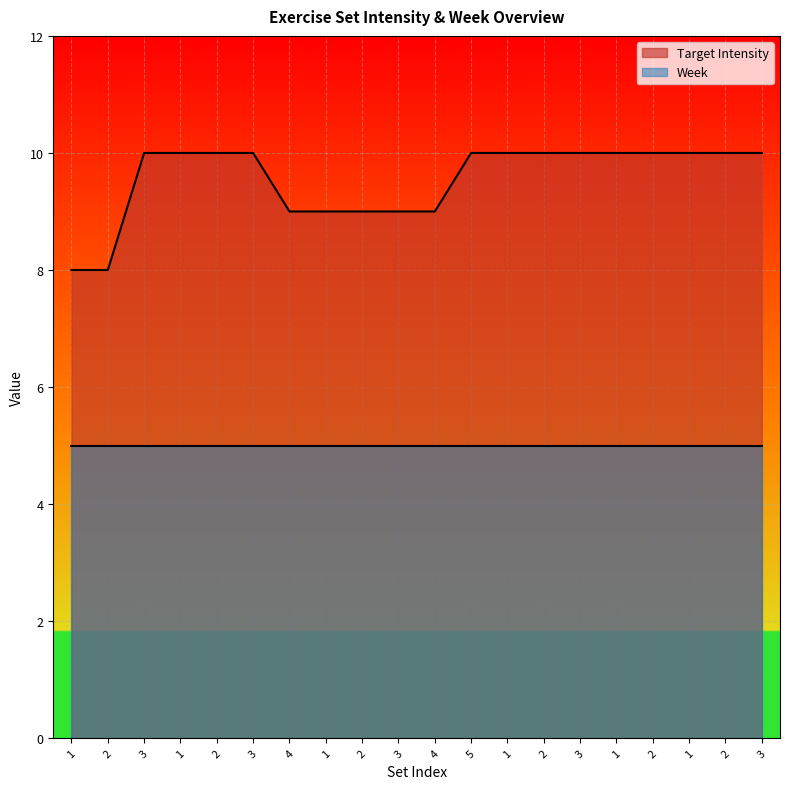

What is the sum of all values?

191